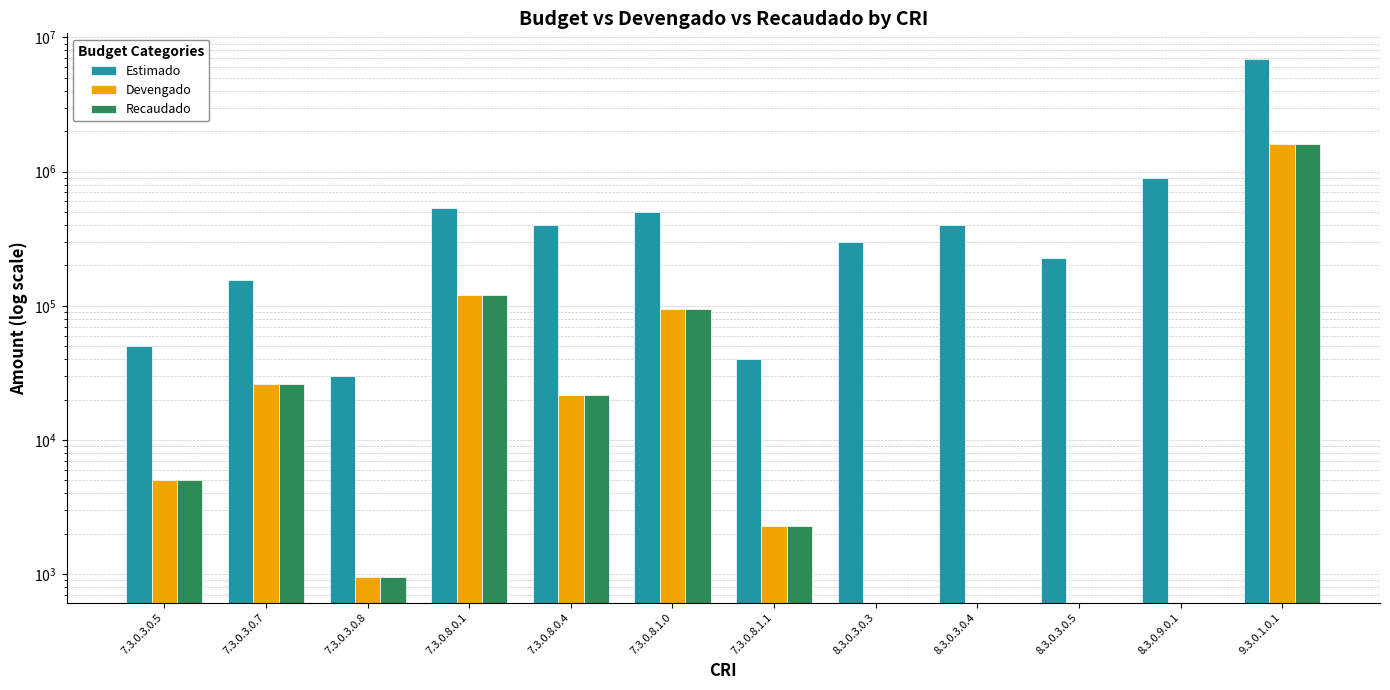

Which series has the largest range (max minus min)?

Estimado